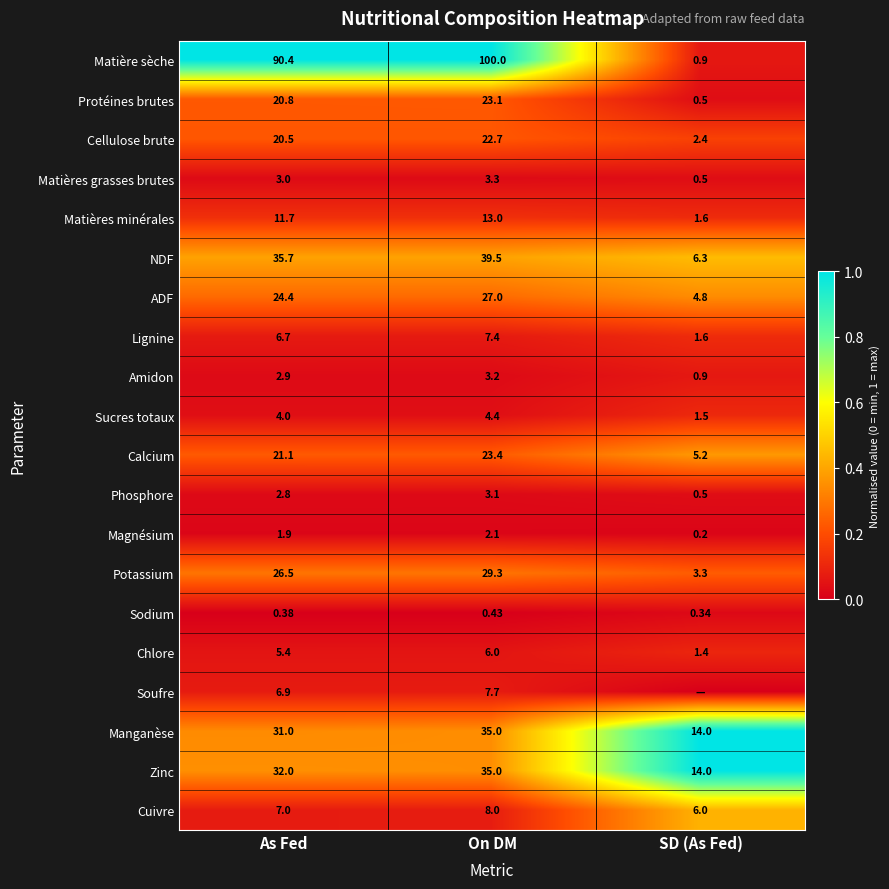

List the labels in order of Manganèse value, largest first.

On DM, As Fed, SD (As Fed)